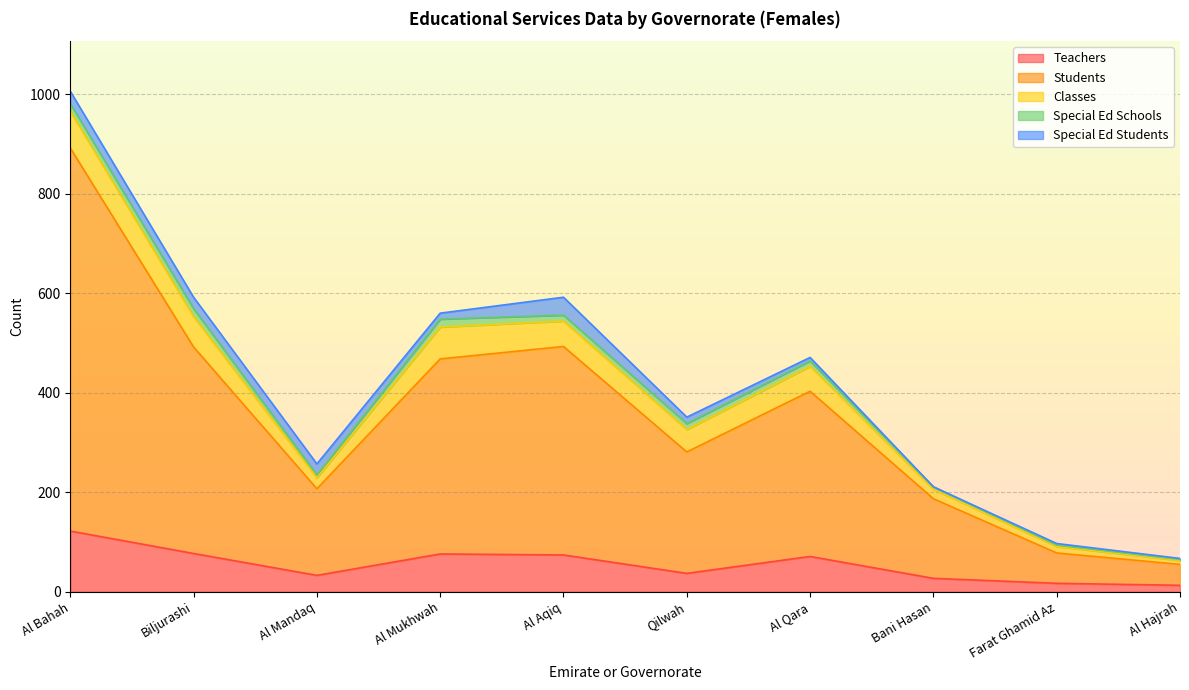

Read the Special Ed Schools value at Al Aqiq, to the nearest 10.

10